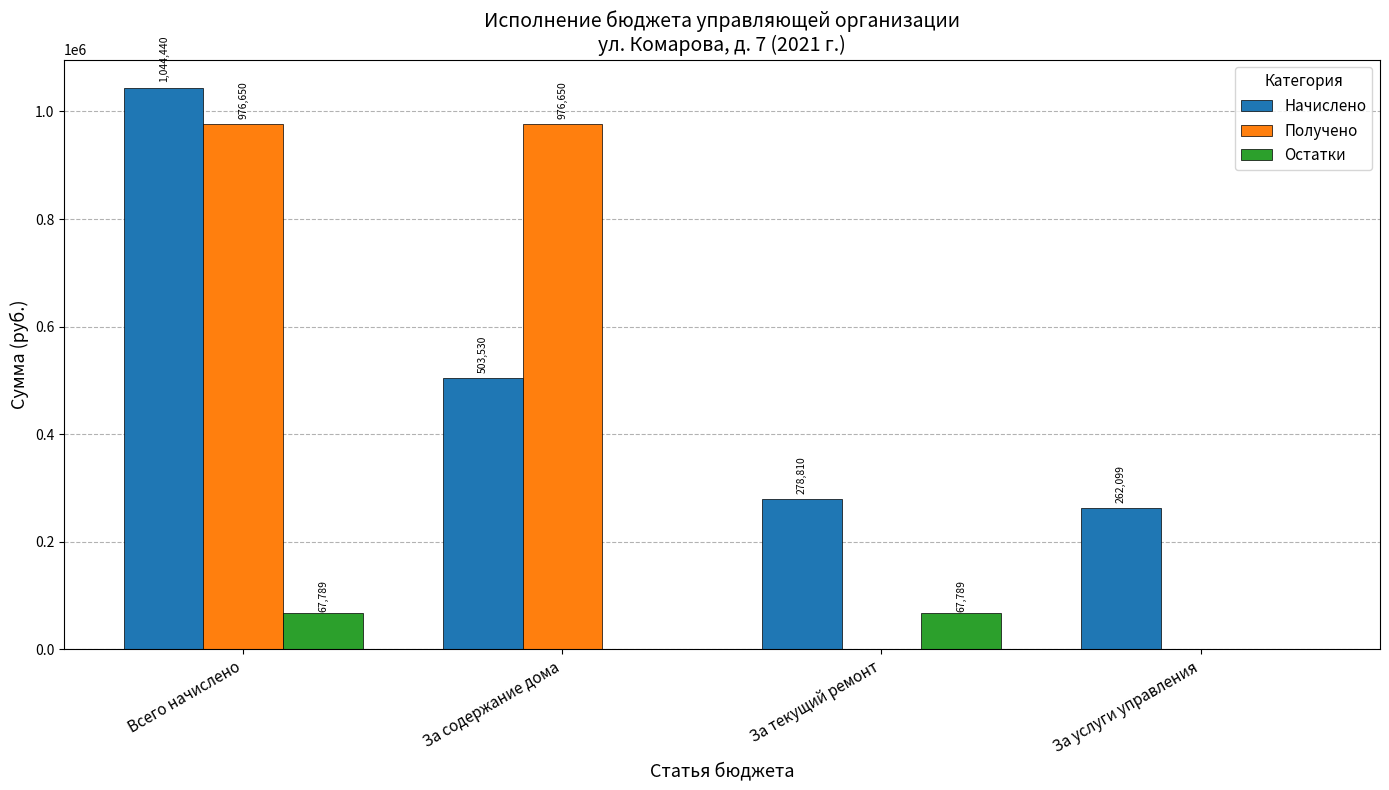

Does the chart contain stacked bars?

No